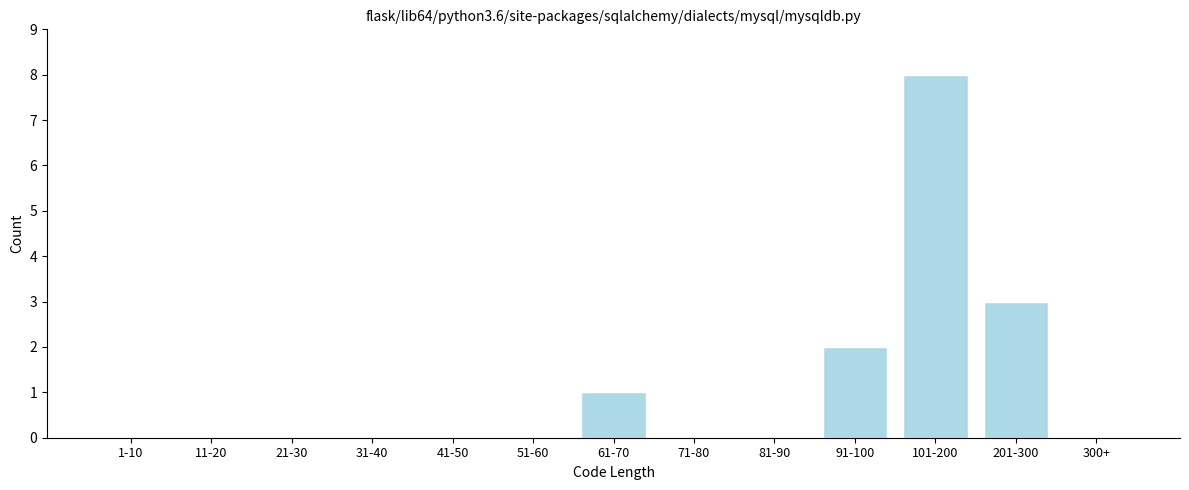

Which has a higher value, 91-100 or 300+?

91-100